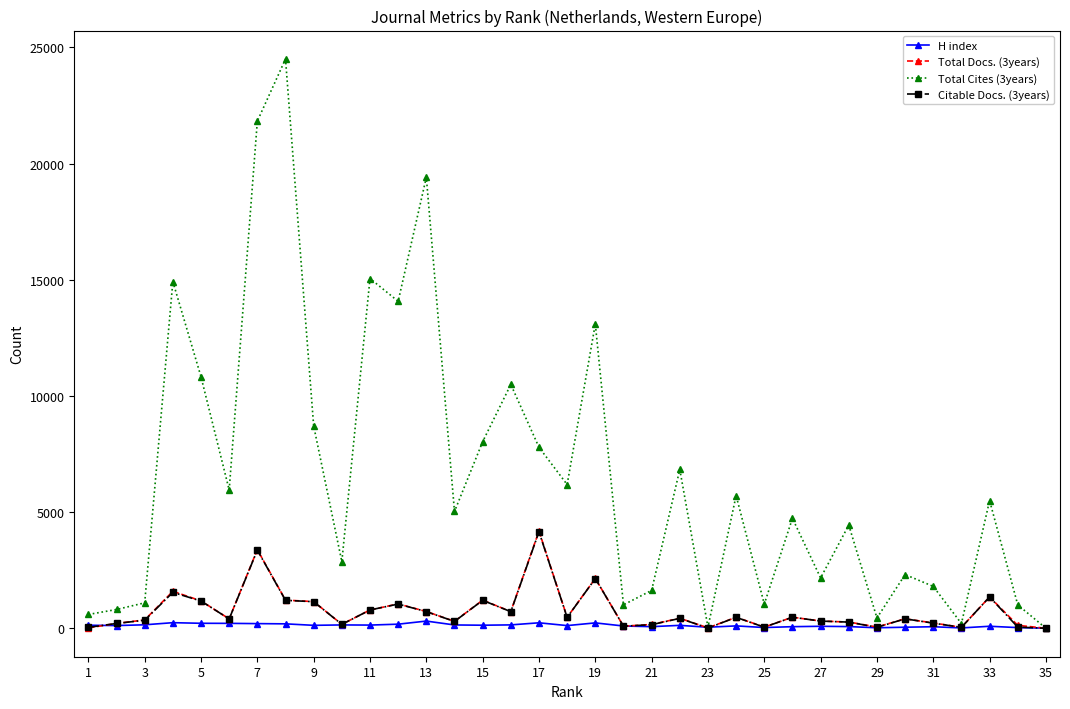

True or false: Total Docs. (3years) has more than 0 interior local peaks.

True